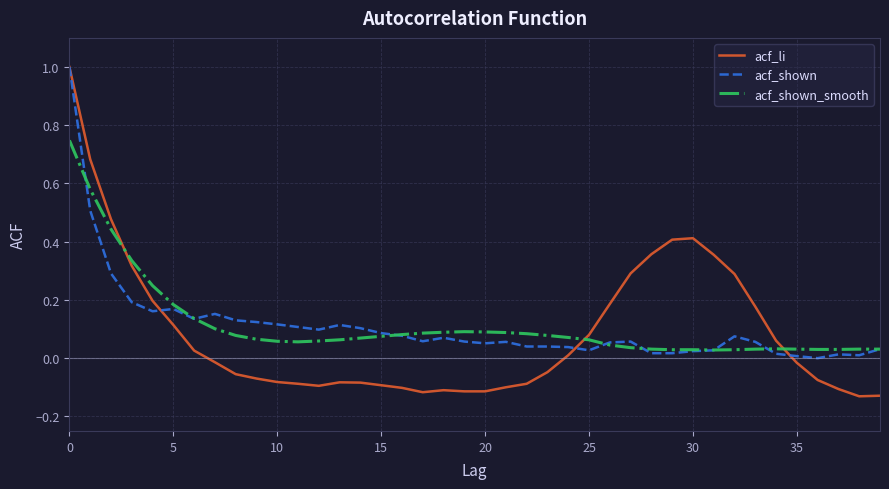

Which series has the widest spread of values?

acf_li